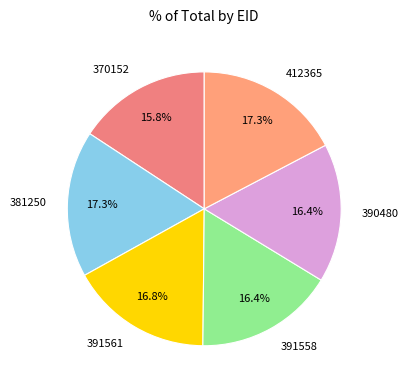

What percentage is the 381250 slice, to the nearest percent?

17%